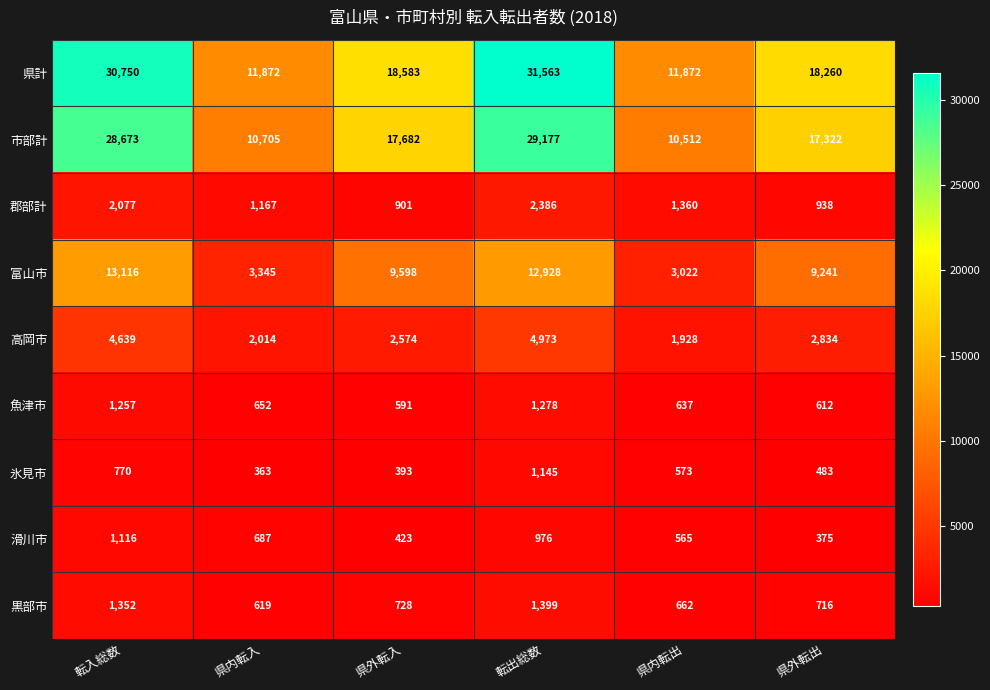

How many distinct data groups are displayed?

9